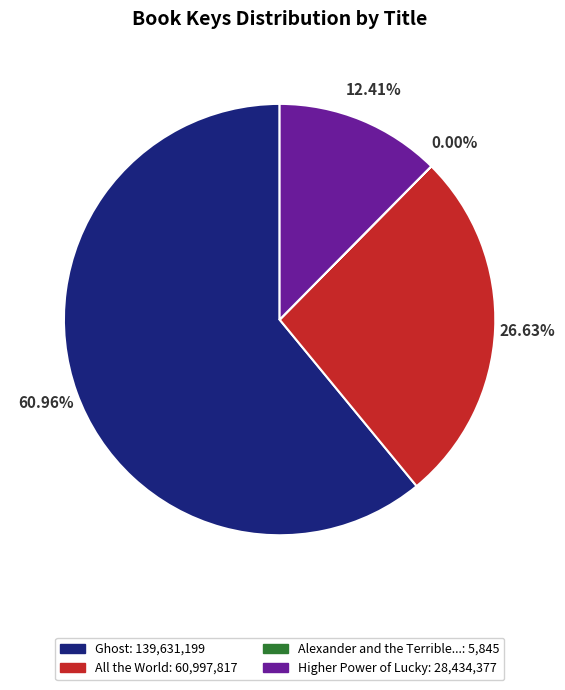

Is there a majority slice in this chart?

Yes